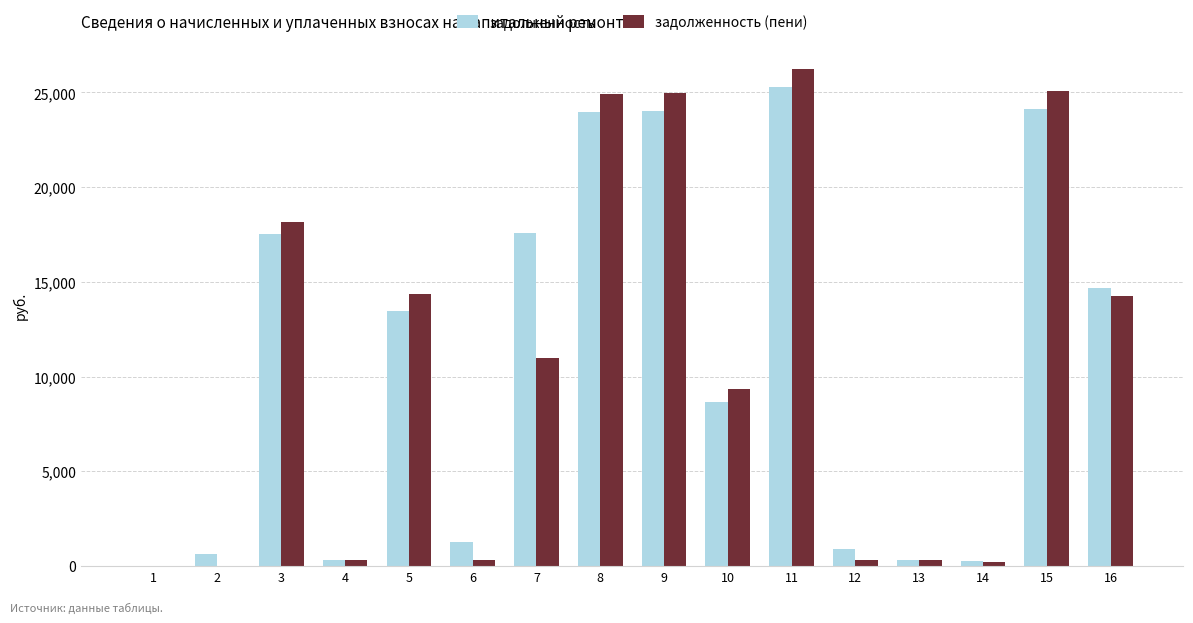

What value does the задолженность series have at 11?

25269.8